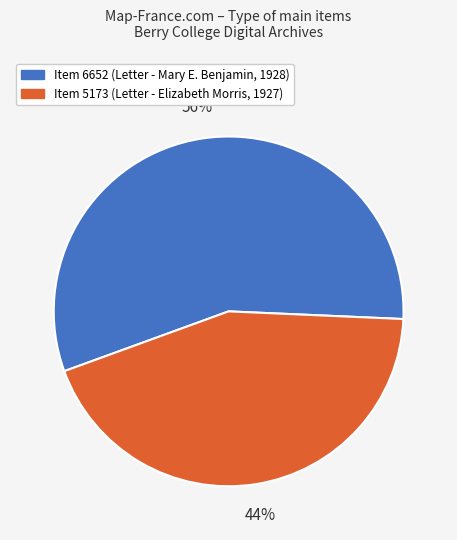

What is the smallest slice in the pie chart?

Item 5173